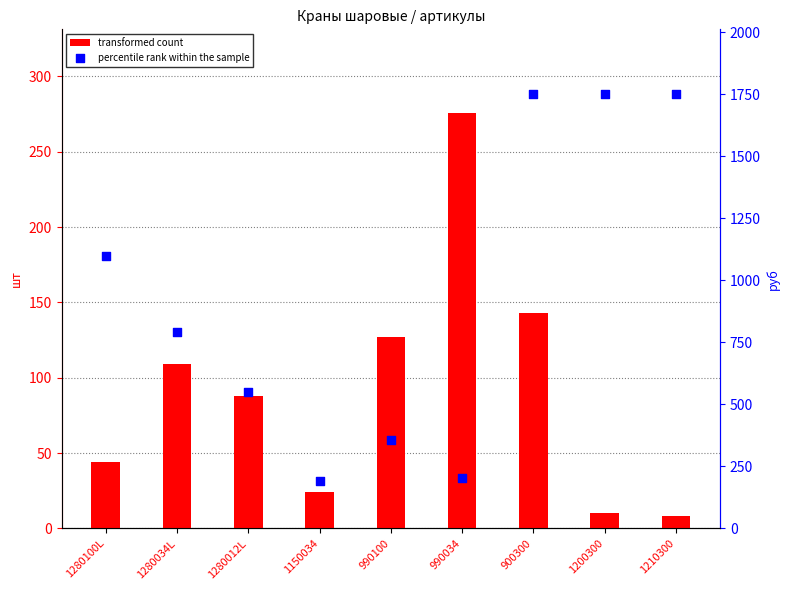

Which series contains the lowest Y value?

transformed count